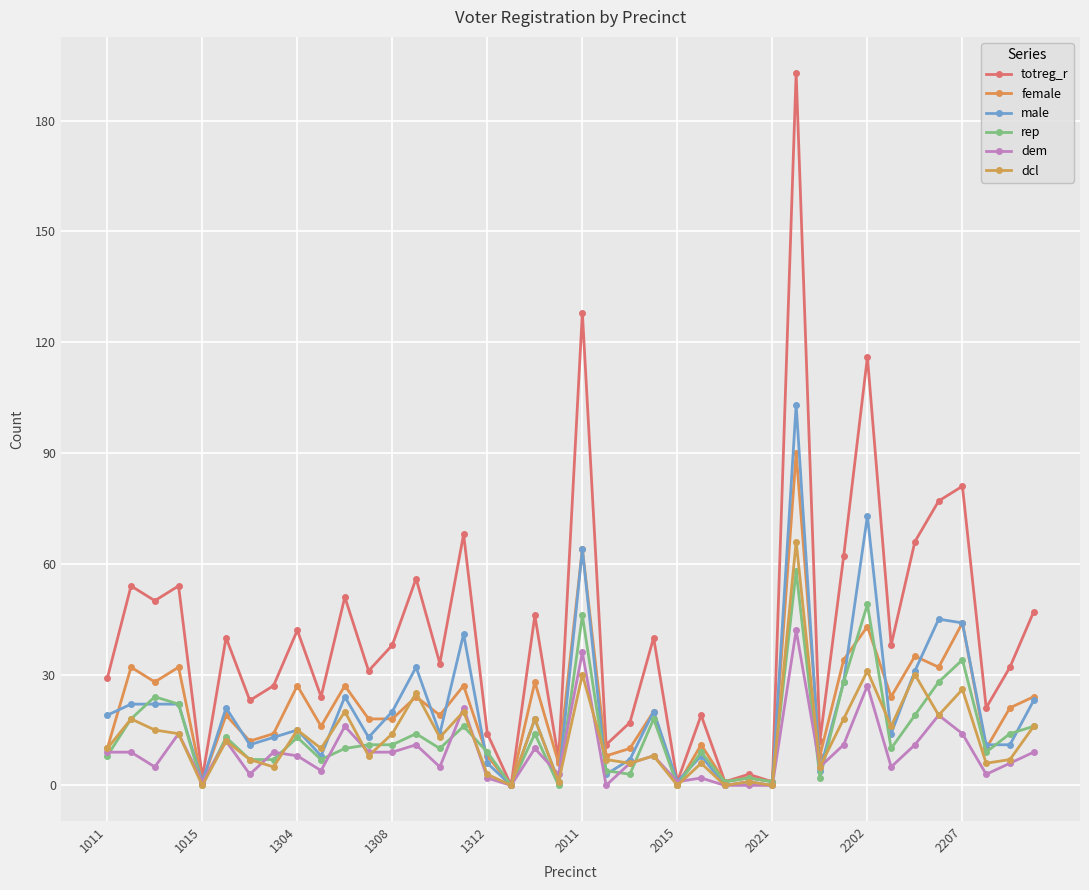

How many values in the dcl series are below 12?

20